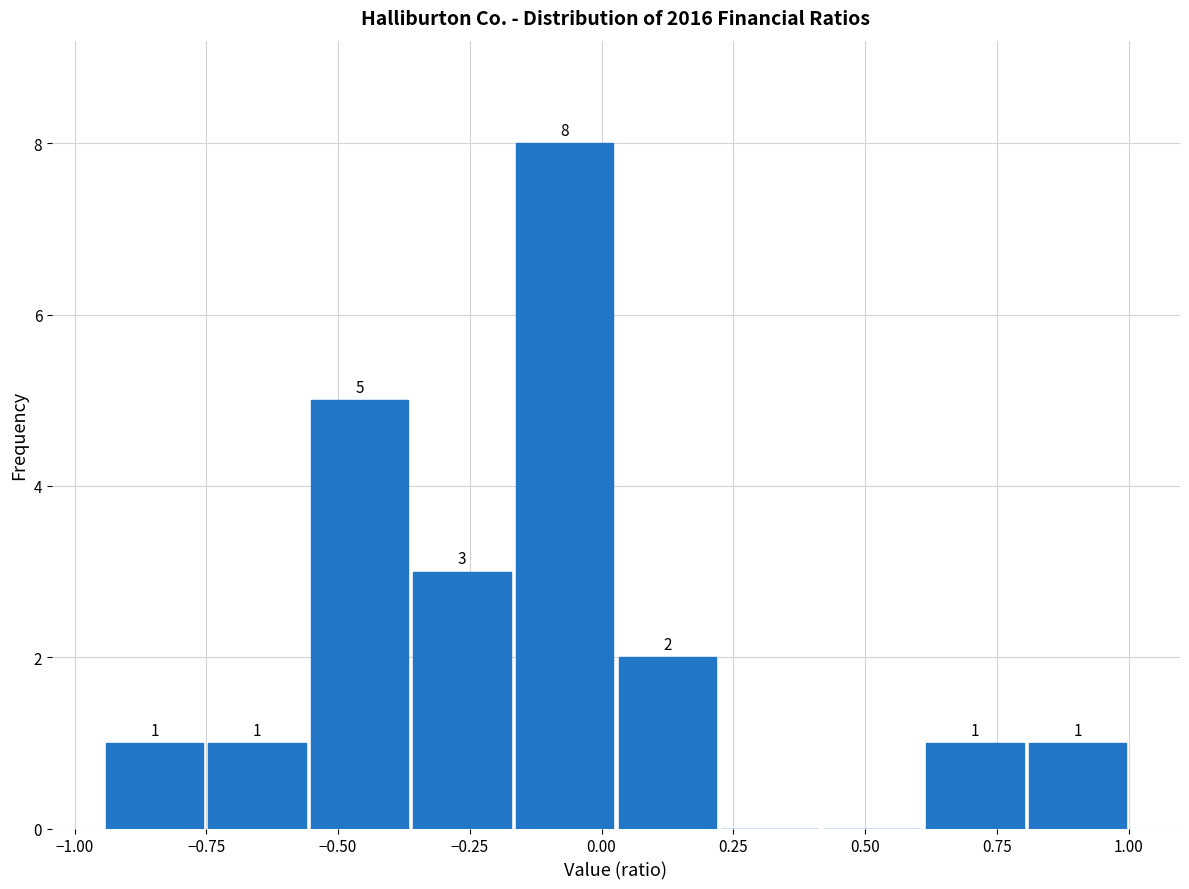

Read against the x-axis, roughly where is the centre of the tallest bar?

-0.05